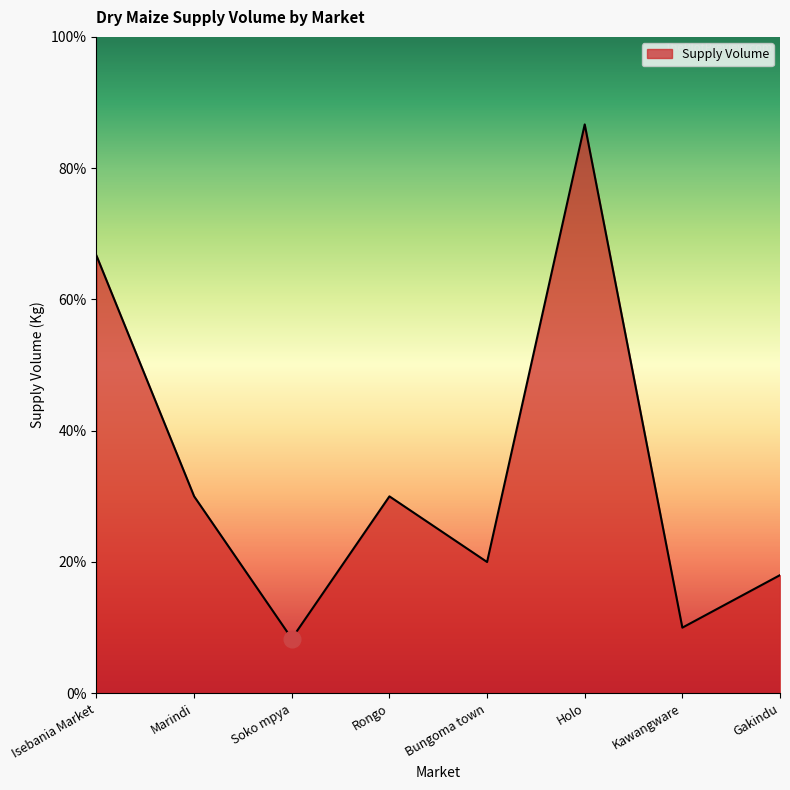

Reading left to right, transcribe all the data shown in this chart.

Isebania Market=10000	Marindi=4500	Soko mpya=1250	Rongo=4500	Bungoma town=3000	Holo=13000	Kawangware=1500	Gakindu=2700